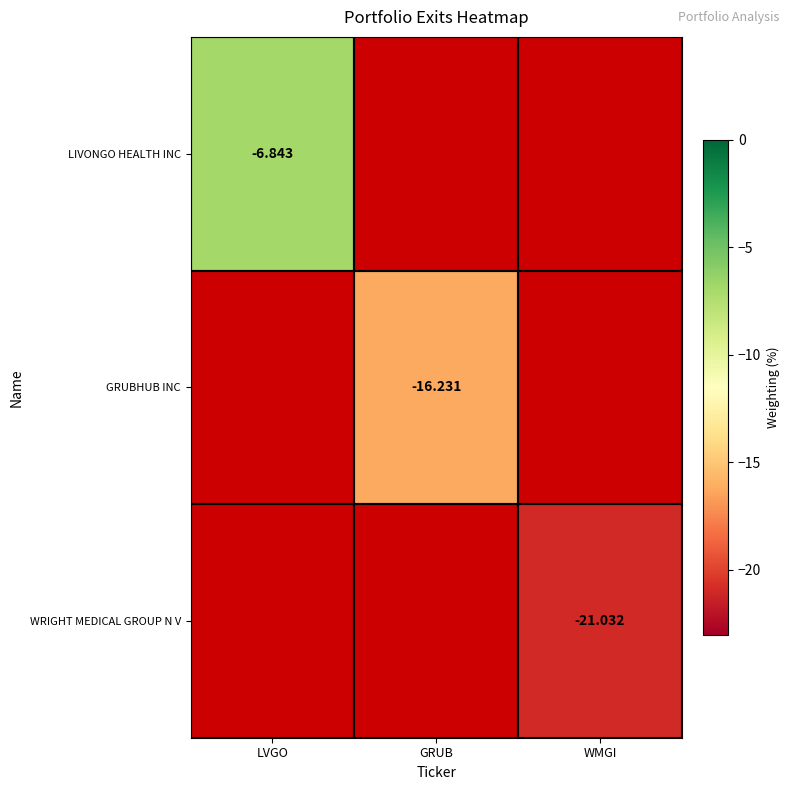

Between WMGI and GRUB, which is larger?

GRUB